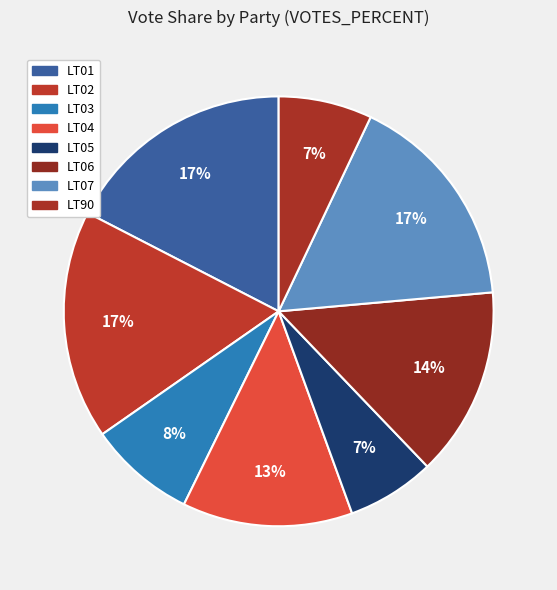

Count the number of slices in the pie.

8